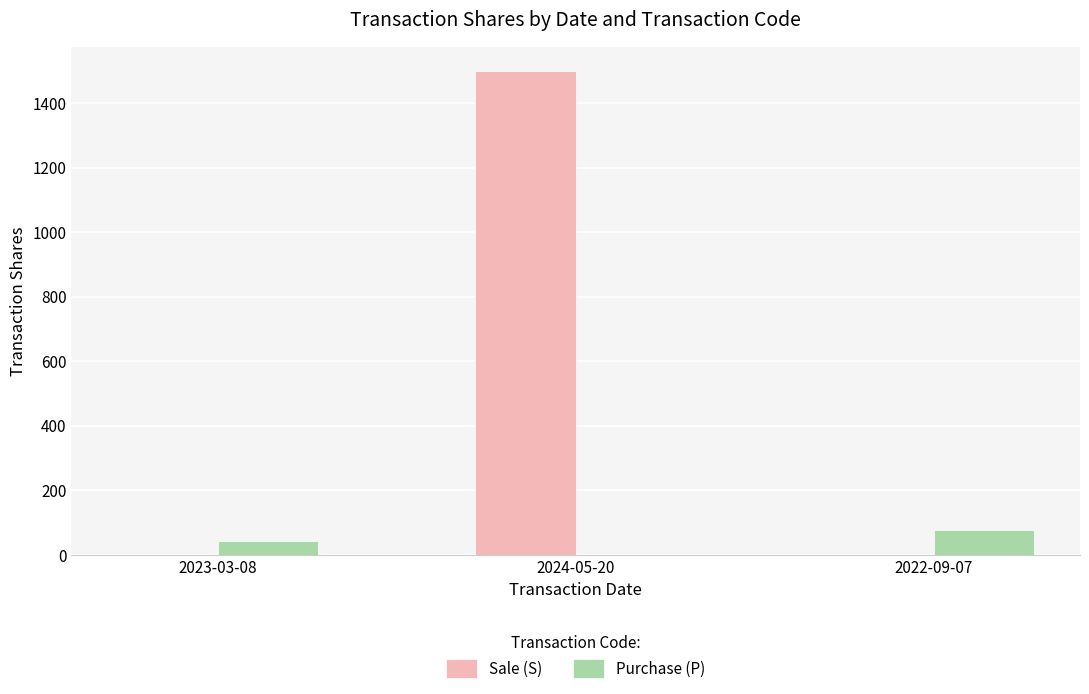

Reading left to right, extract all data points from this chart.

Sale (S): 0	1500	0
Purchase (P): 44	0	77